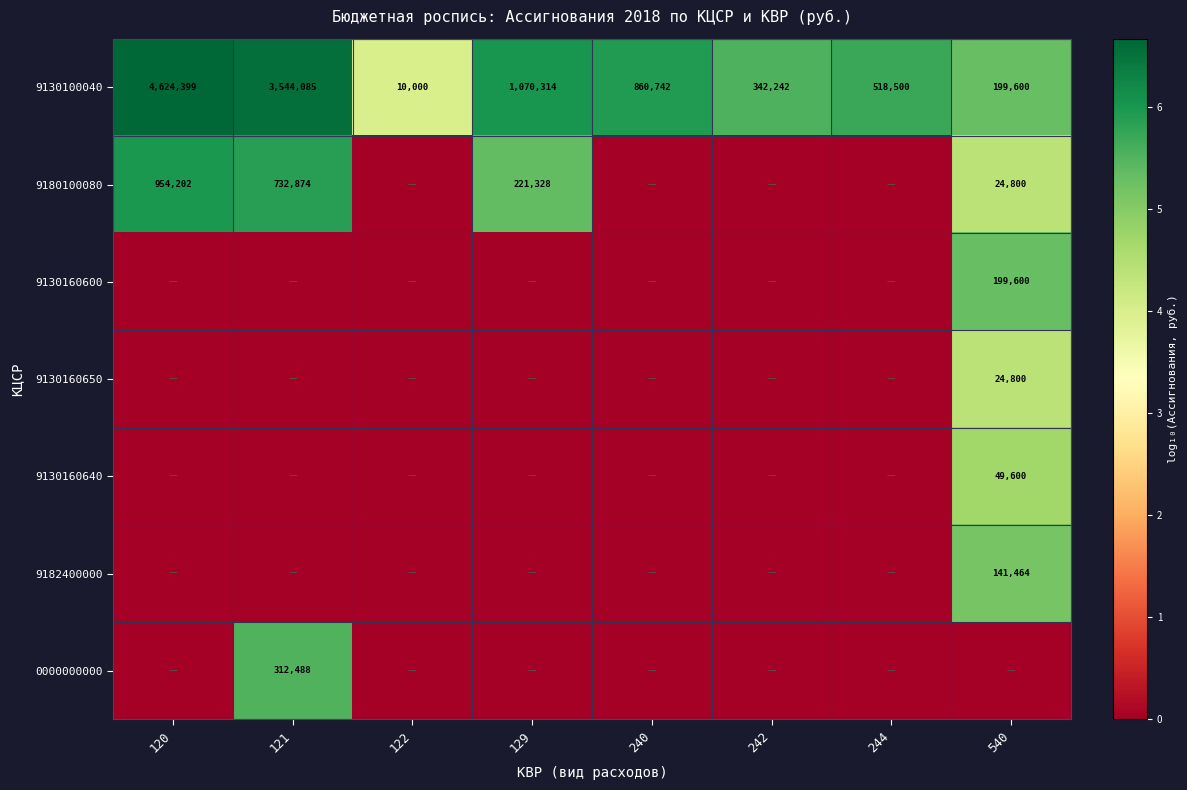

Rank the categories by 9130100040 value from highest to lowest.

120, 121, 129, 240, 244, 242, 540, 122